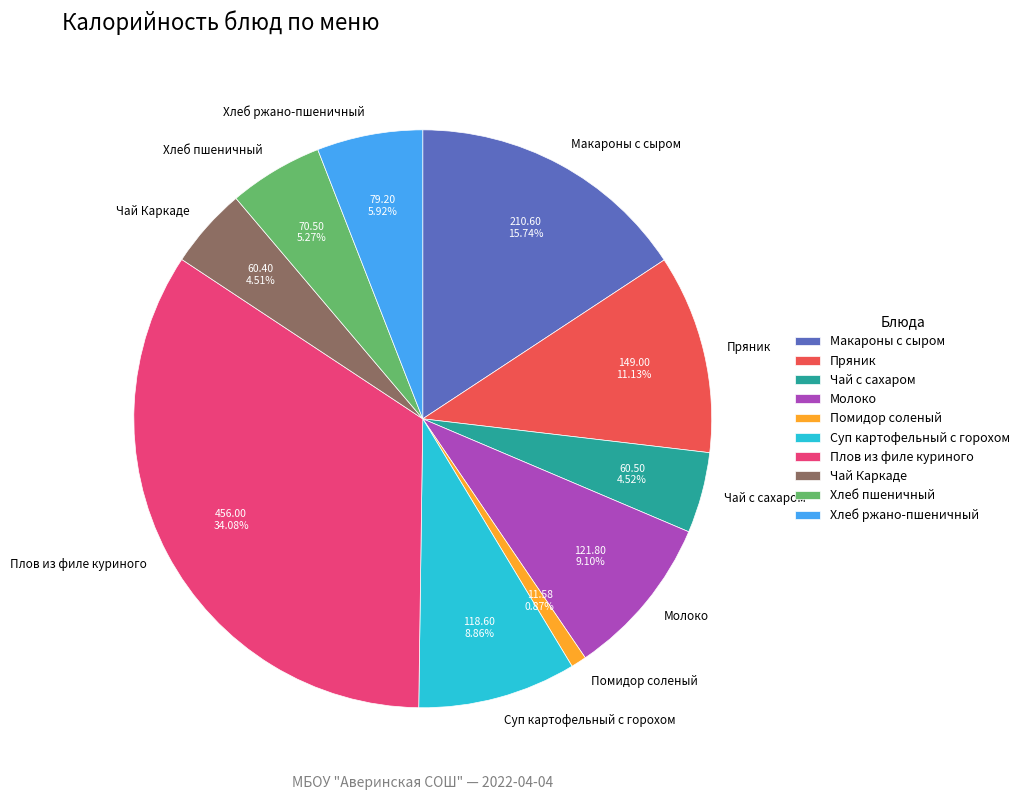

What percentage do Макароны с сыром and Пряник together represent?

26.9%